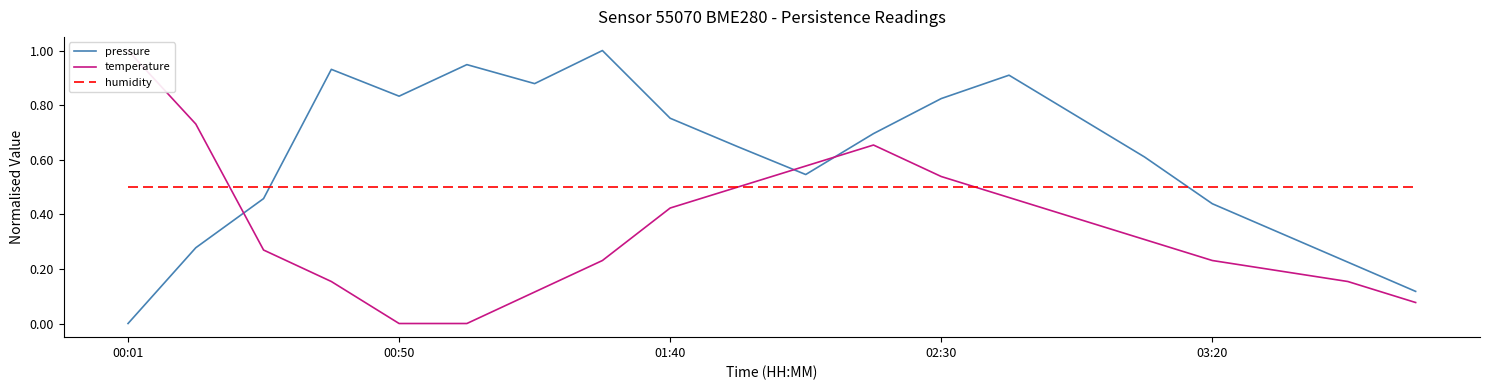

List the series in order of their peak value, highest first.

pressure, temperature, humidity